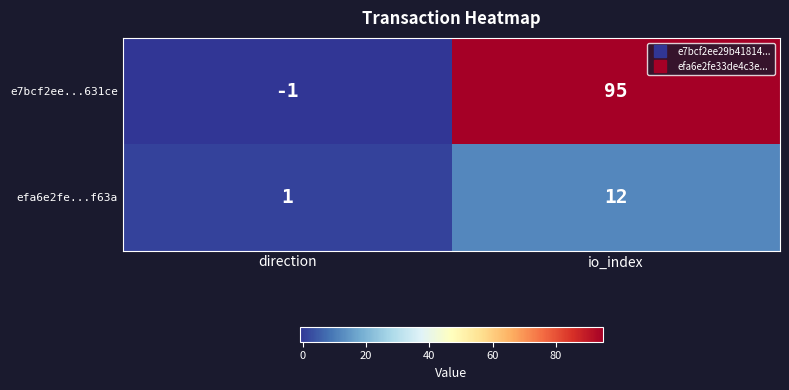

Rank the series by their average value, from highest to lowest.

e7bcf2ee...631ce, efa6e2fe...f63a